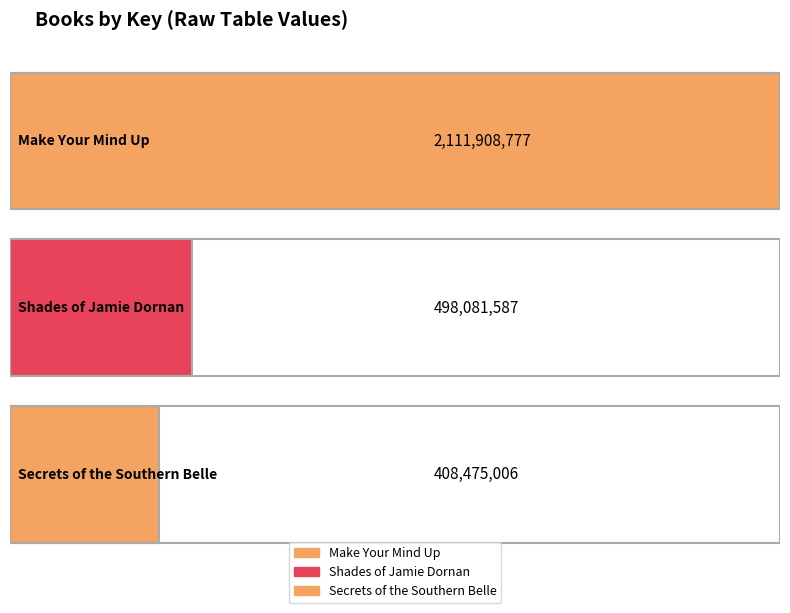

At which label is the value closest to 1260191891?

Shades of Jamie Dornan